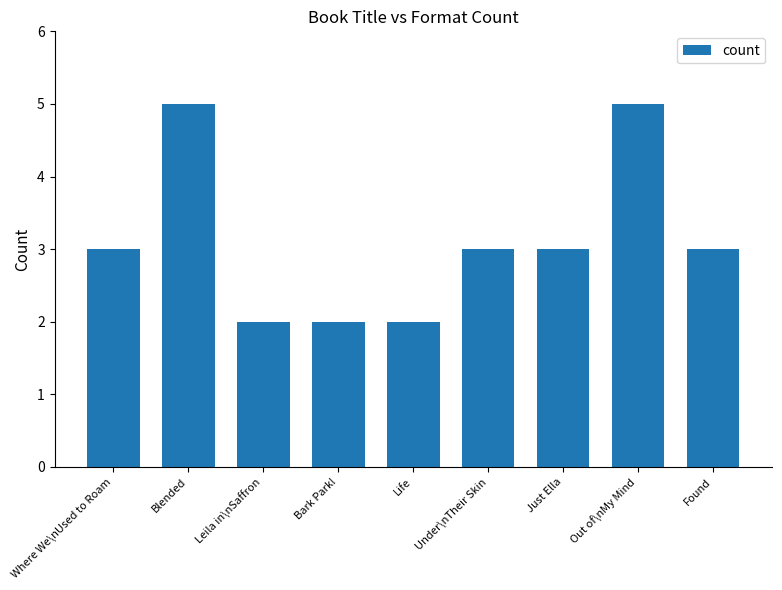

What is the difference between the second highest and minimum values?

3